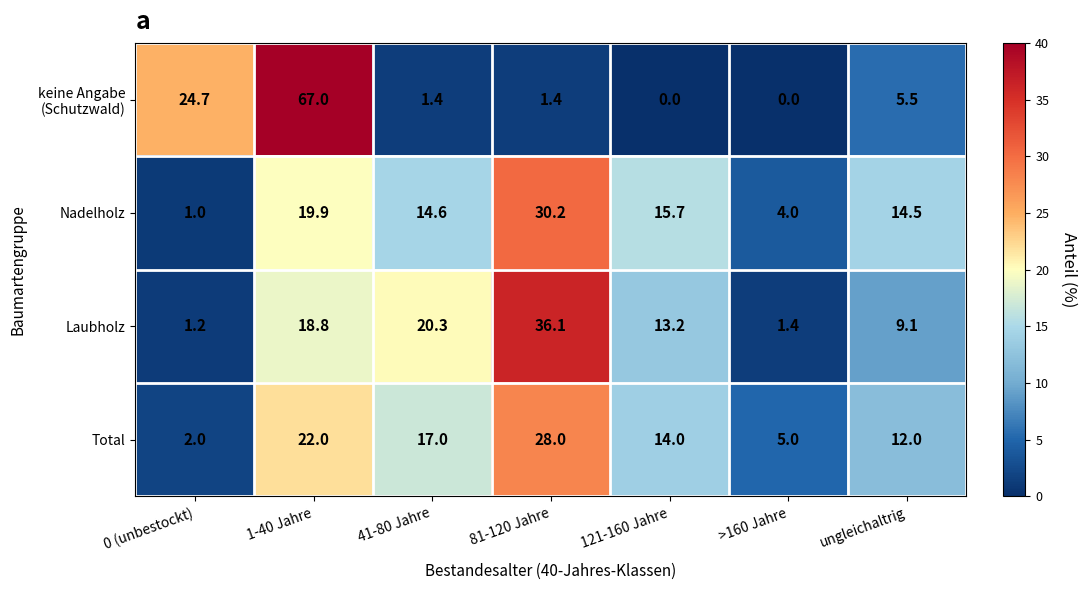

What is the total value across all series at 0 (unbestockt)?

28.9